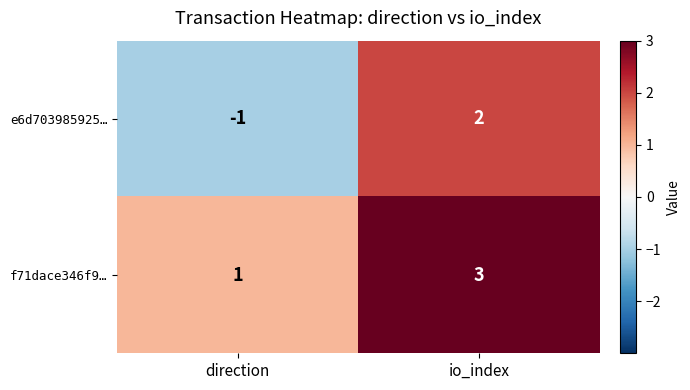

What is the sum of all f71dace346f9… values?

4